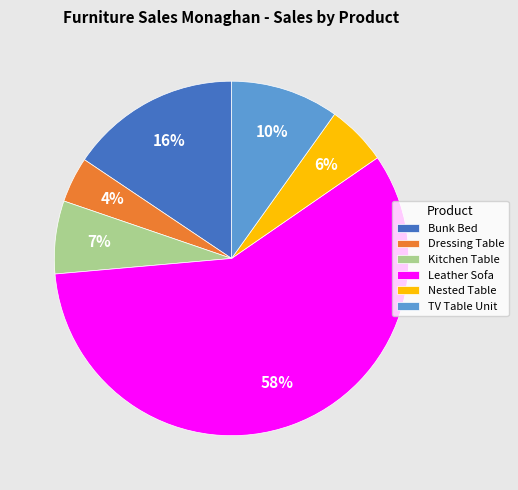

How many segments does this pie chart have?

6